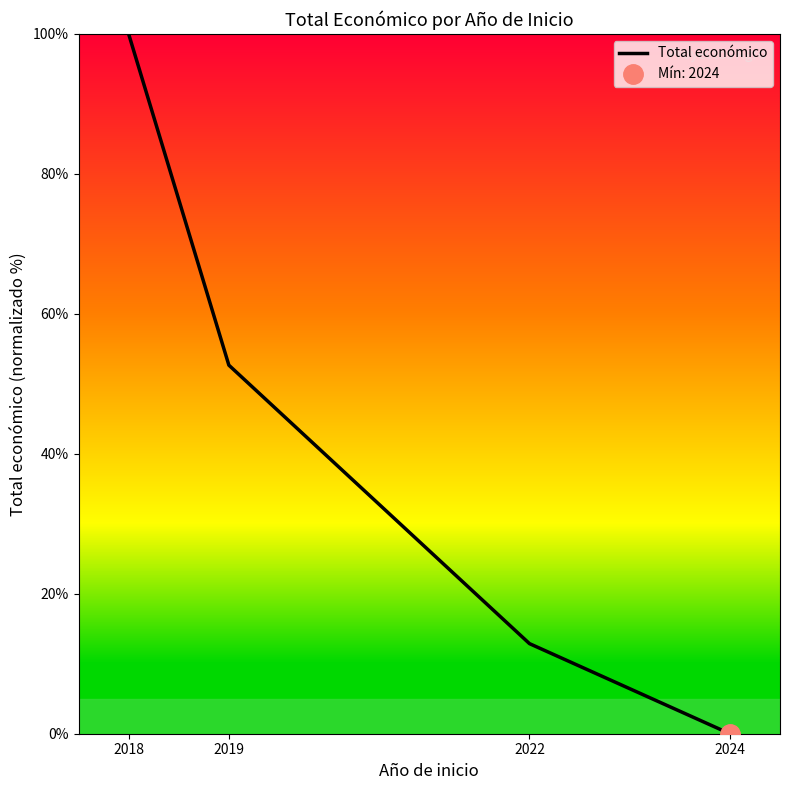

At which label is the value closest to 50?

2019